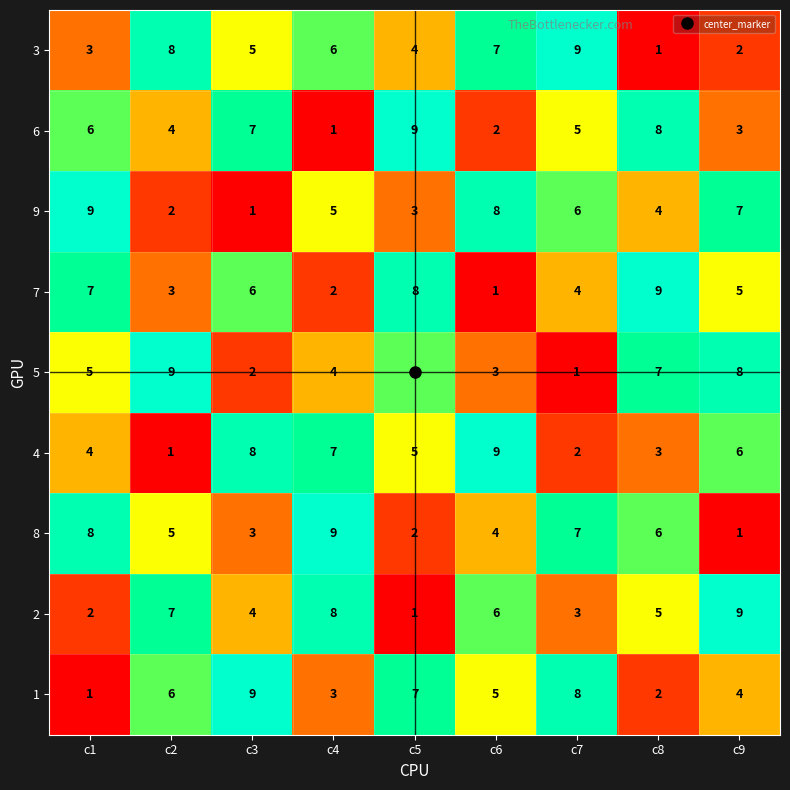

What is the sum of all 3 values?

45